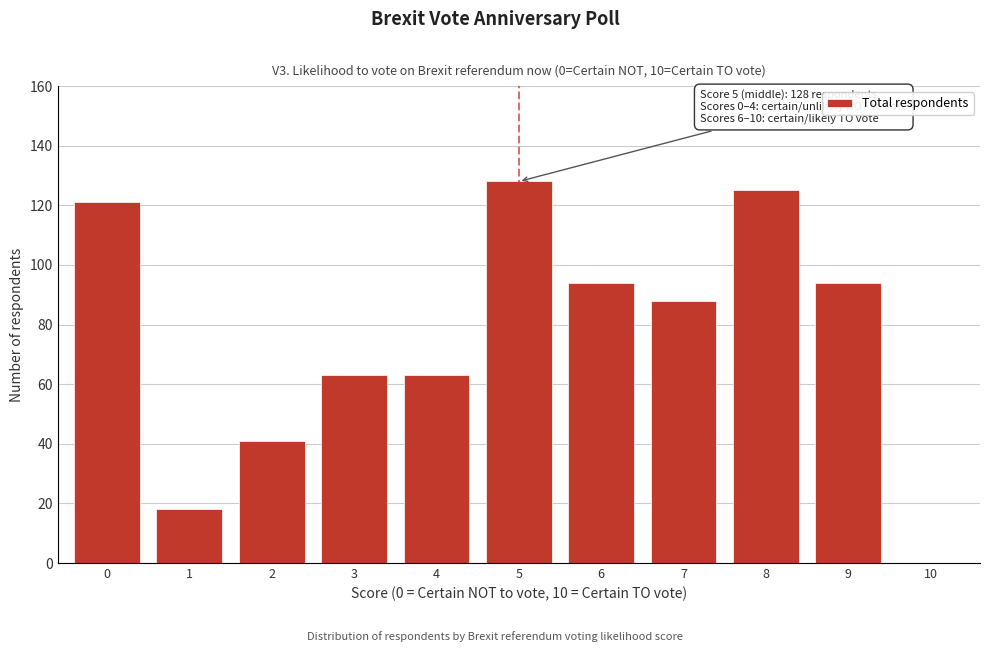

Reading left to right, list all the values displayed in this chart.

0=121	1=18	2=41	3=63	4=63	5=128	6=94	7=88	8=125	9=94	10=0